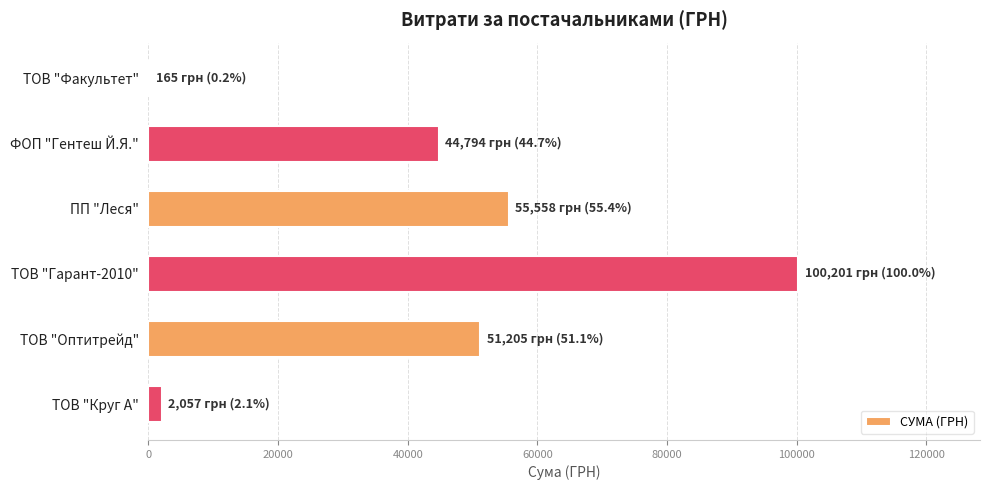

What is the sum of all values?

253979.4